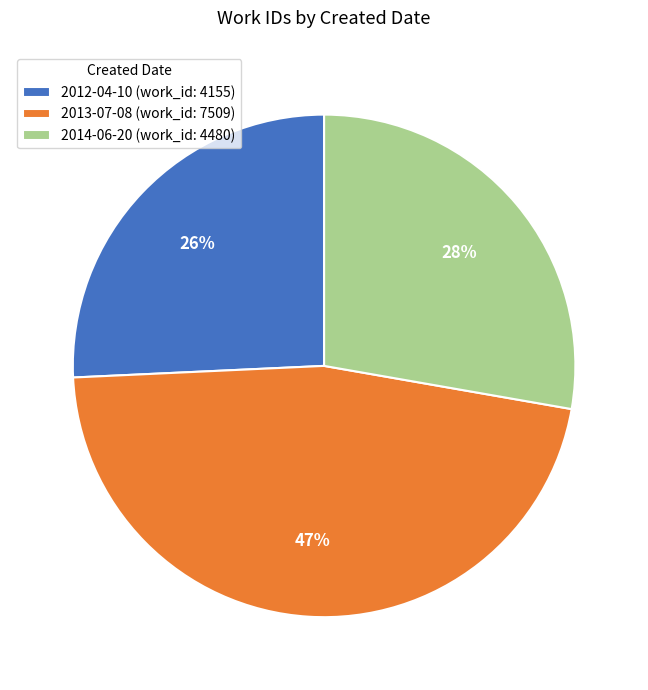

To the nearest percent, what is the difference between the 2012-04-10 and 2013-07-08 slice percentages?

21%